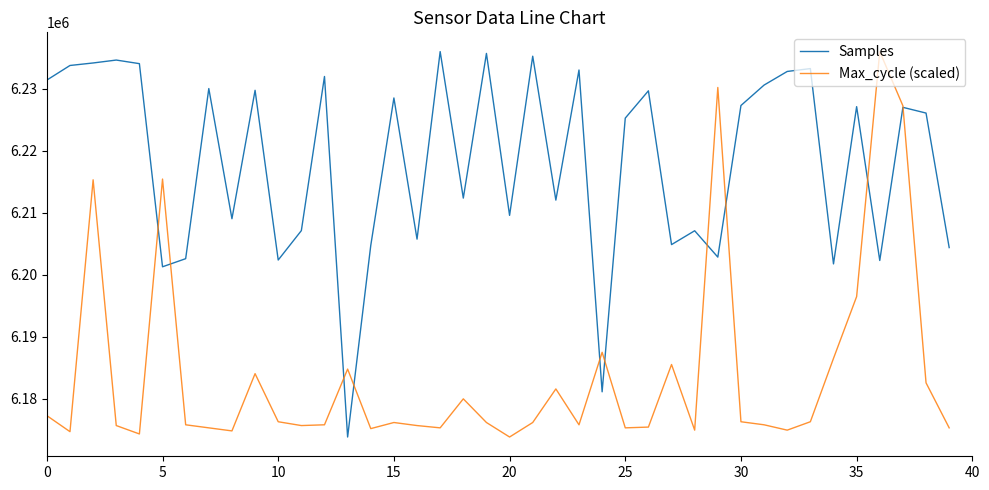

List the series in order of their overall mean, highest first.

Samples, Max_cycle (scaled)